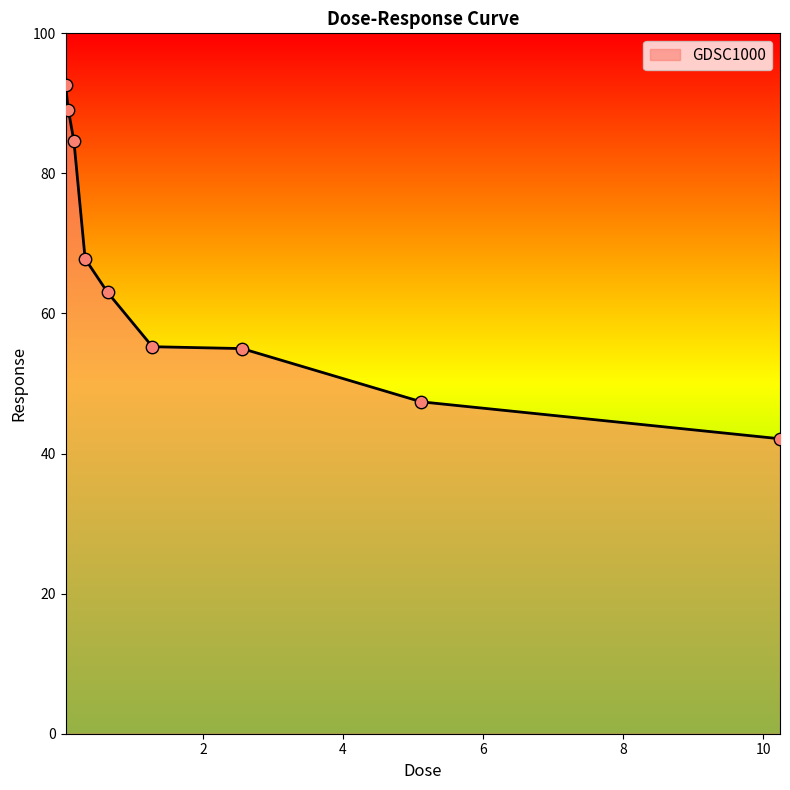

What is the difference between the maximum and minimum values?

50.5